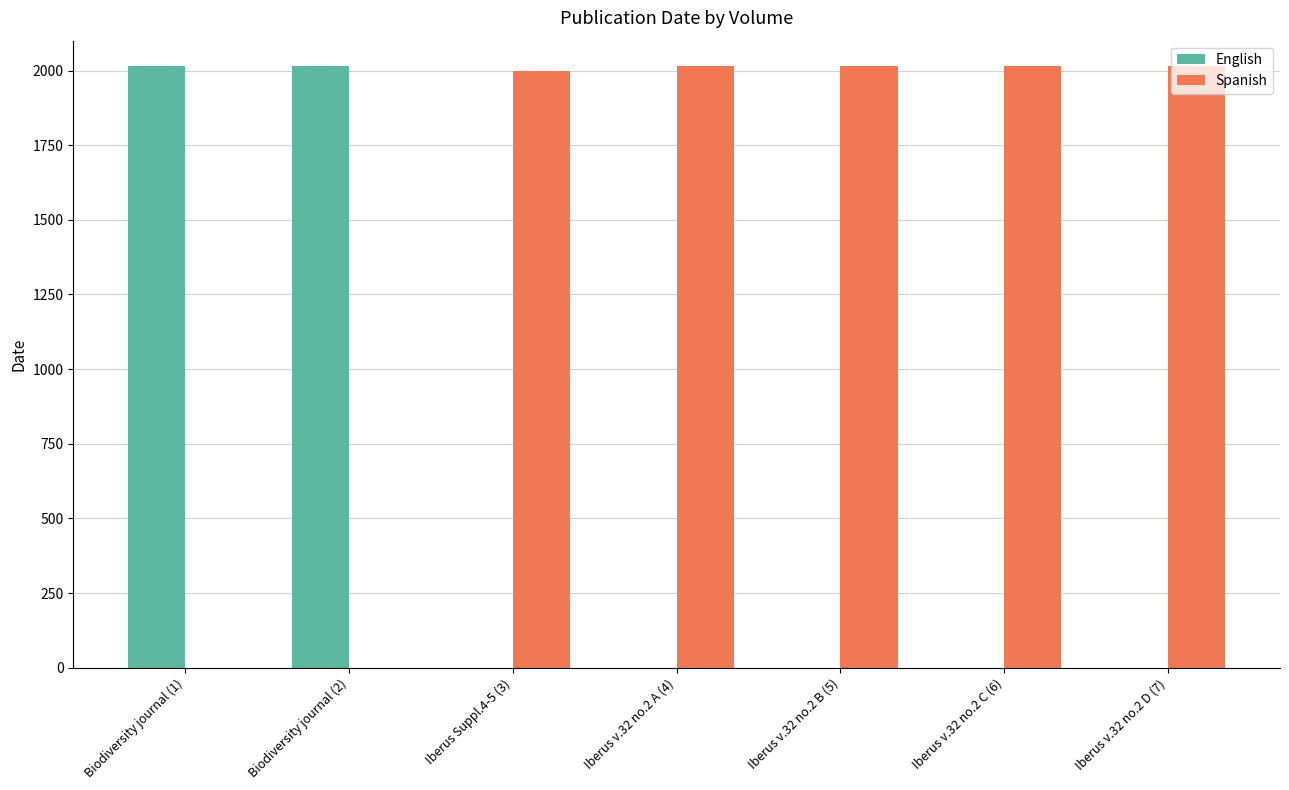

The value of English at Iberus v.32 no.2 A (4) is 0. True or false?

True